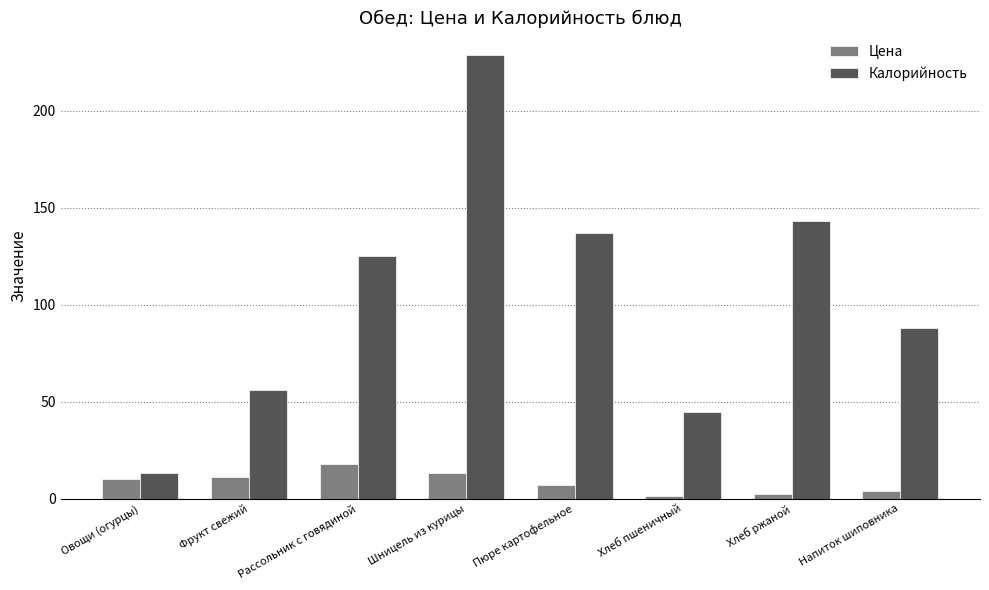

How many data points in Калорийность are less than 125?

4